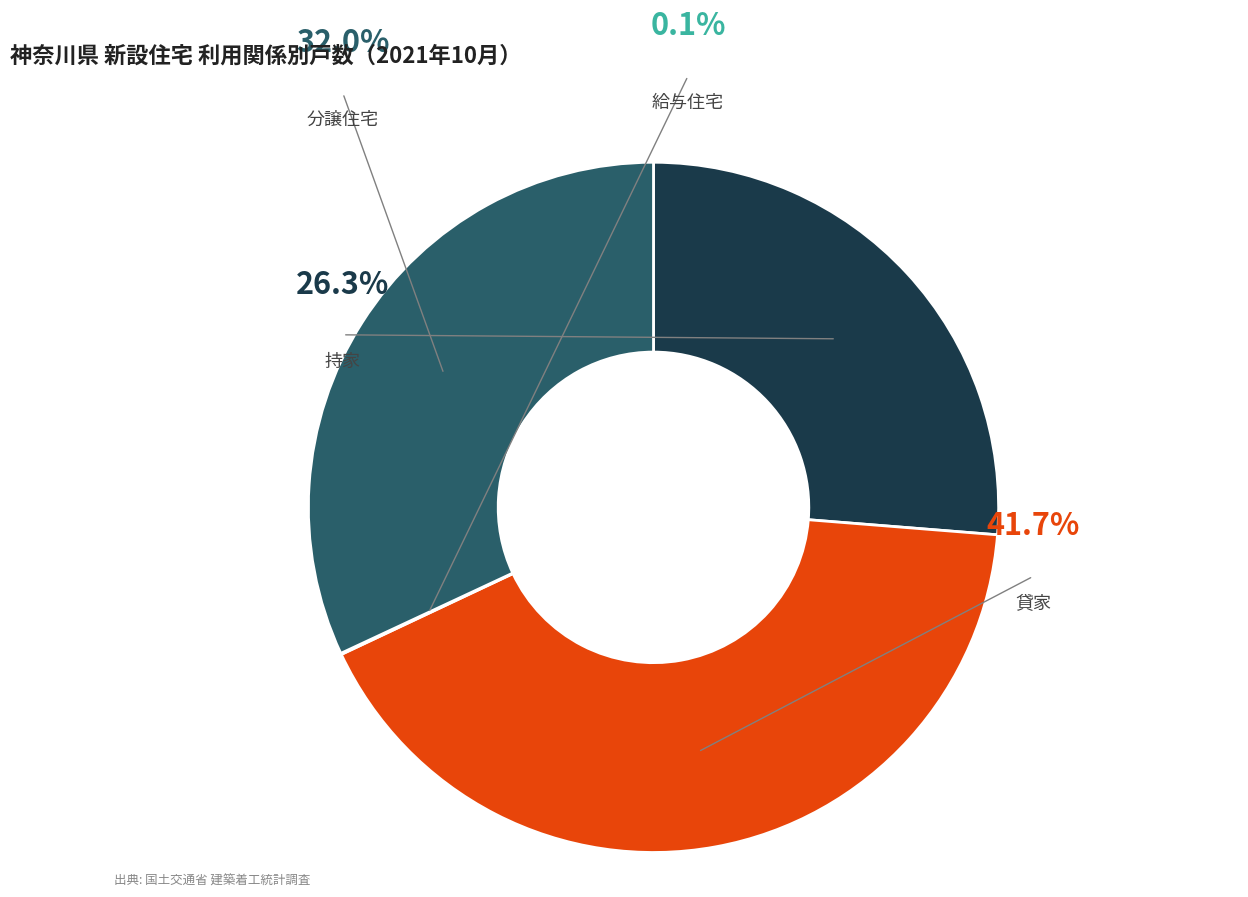

Which has a higher value, 給与住宅 or 持家?

持家